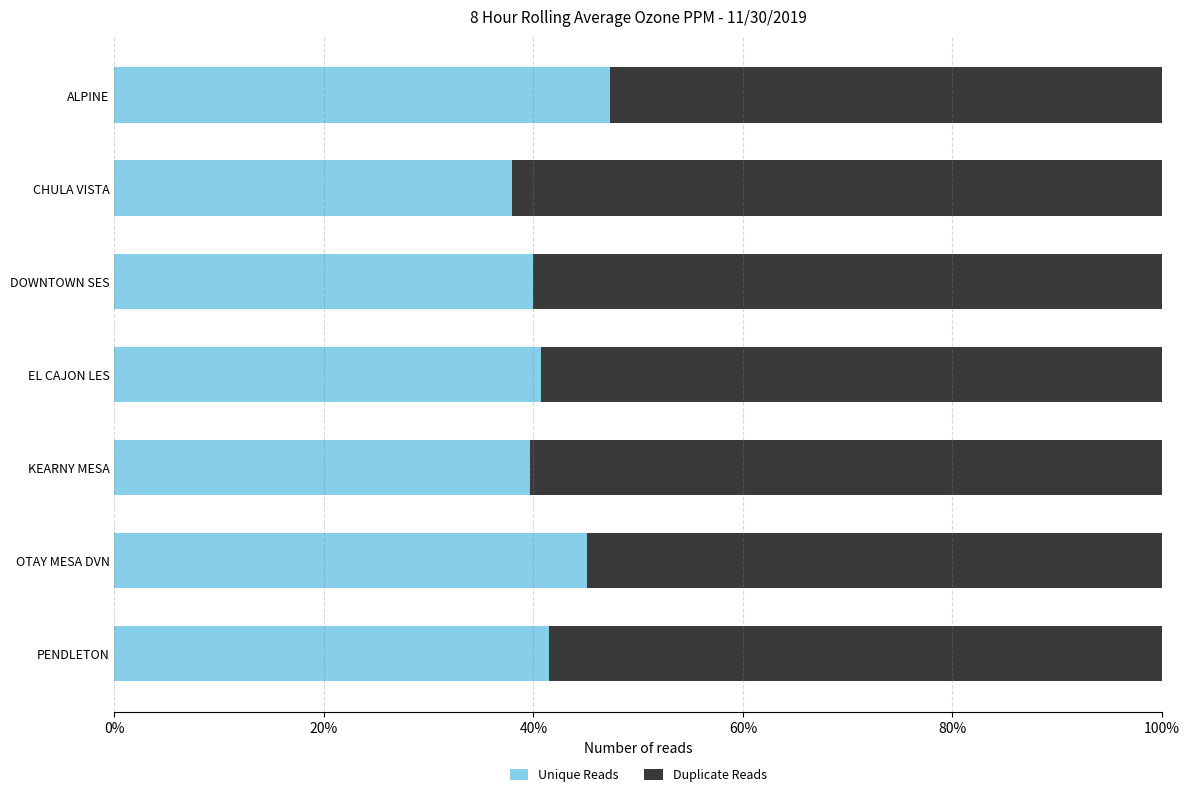

What are all the series names shown in the legend?

Unique Reads, Duplicate Reads